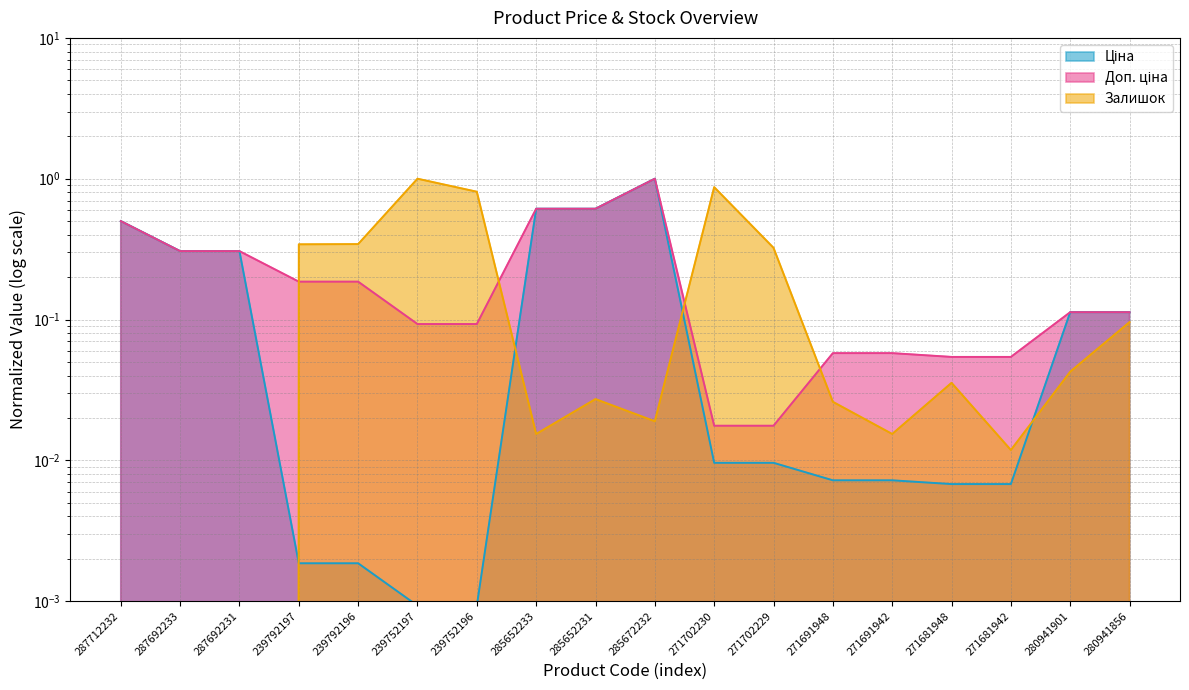

What is the total value across all series at 285672232?

2.0